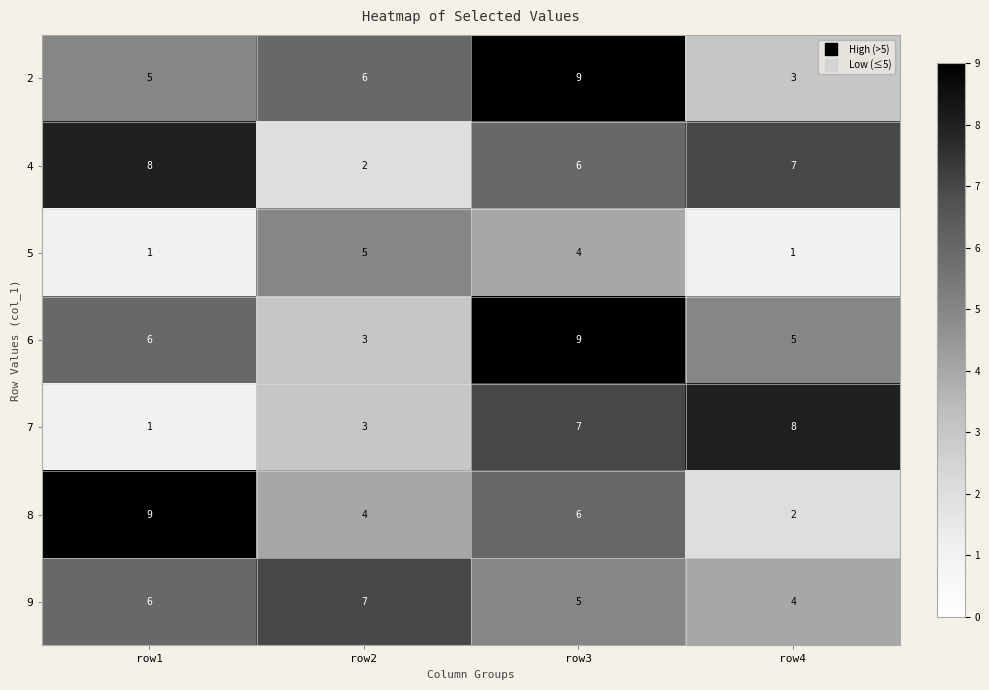

Reading left to right, what are all the values shown in this chart?

2: 5	6	9	3
4: 8	2	6	7
5: 1	5	4	1
6: 6	3	9	5
7: 1	3	7	8
8: 9	4	6	2
9: 6	7	5	4